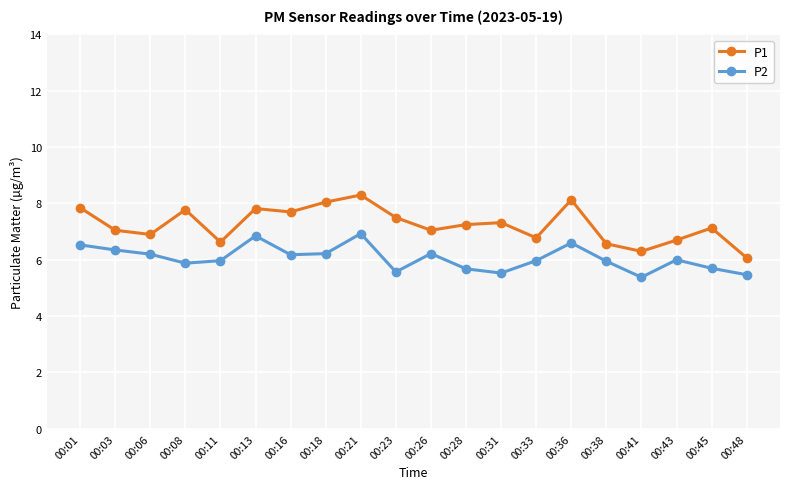

At which category does P2 reach its first local peak?

00:13